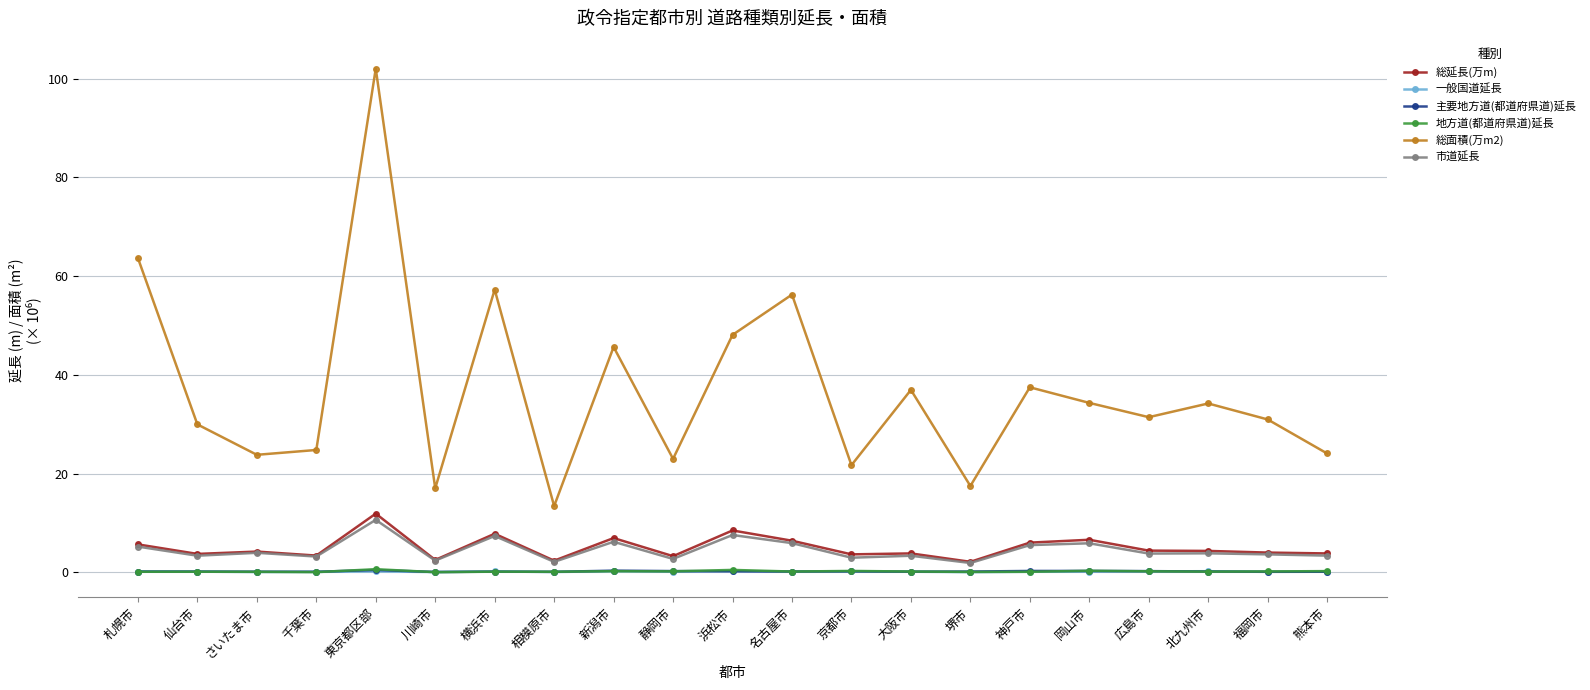

In 総面積(万m2), how many points are lower than both neighbors (excluding endpoints)?

7